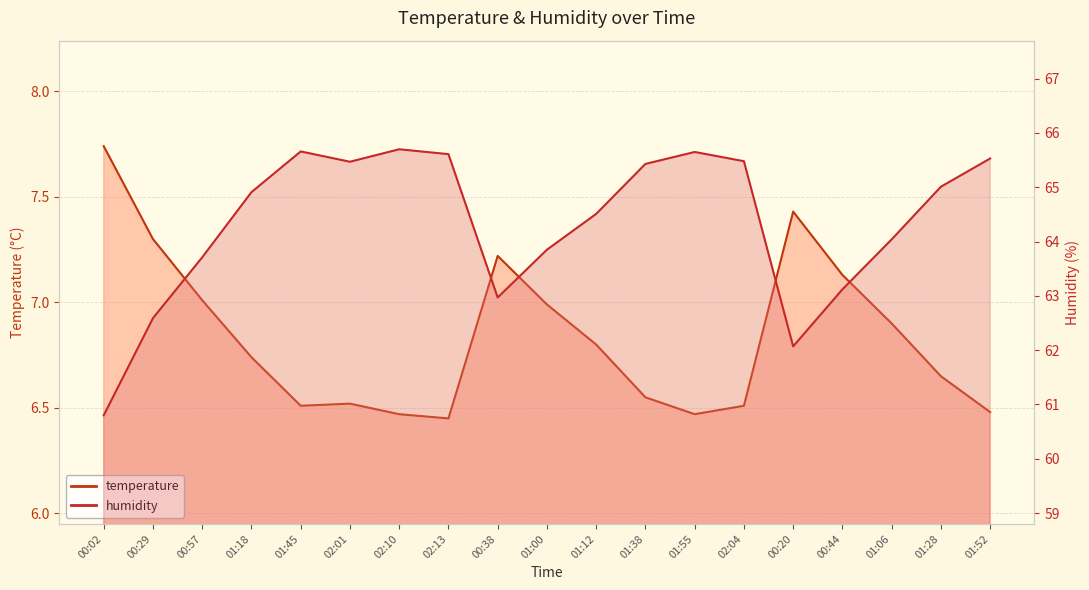

List the labels in order of humidity value, smallest first.

00:02, 00:20, 00:29, 00:38, 00:44, 00:57, 01:00, 01:06, 01:12, 01:18, 01:28, 01:38, 02:01, 02:04, 01:52, 02:13, 01:55, 01:45, 02:10